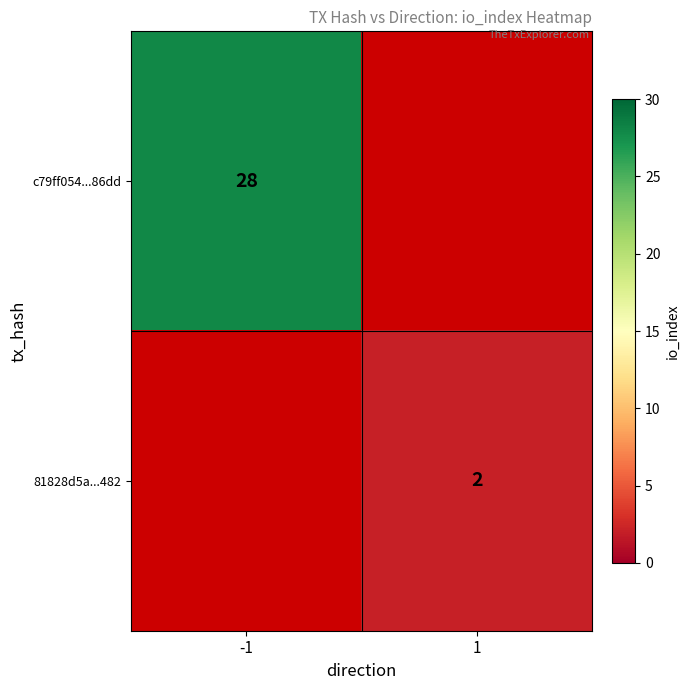

The value of c79ff054...86dd at -1 is 28. True or false?

True